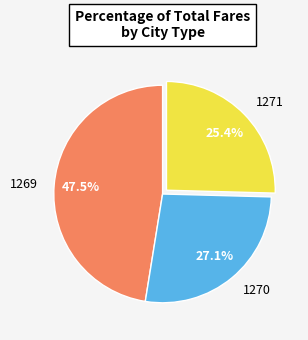

Is there a majority slice in this chart?

No